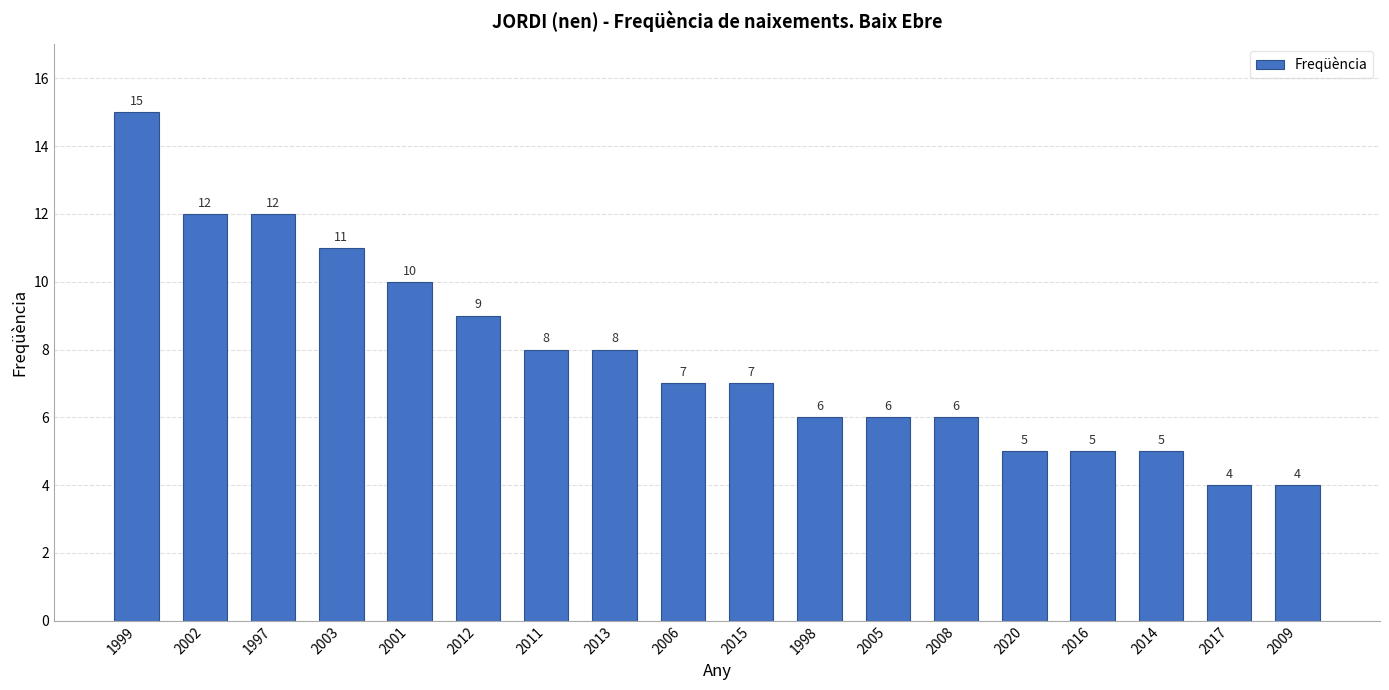

What is the approximate value at 2011, to the nearest 5?

10